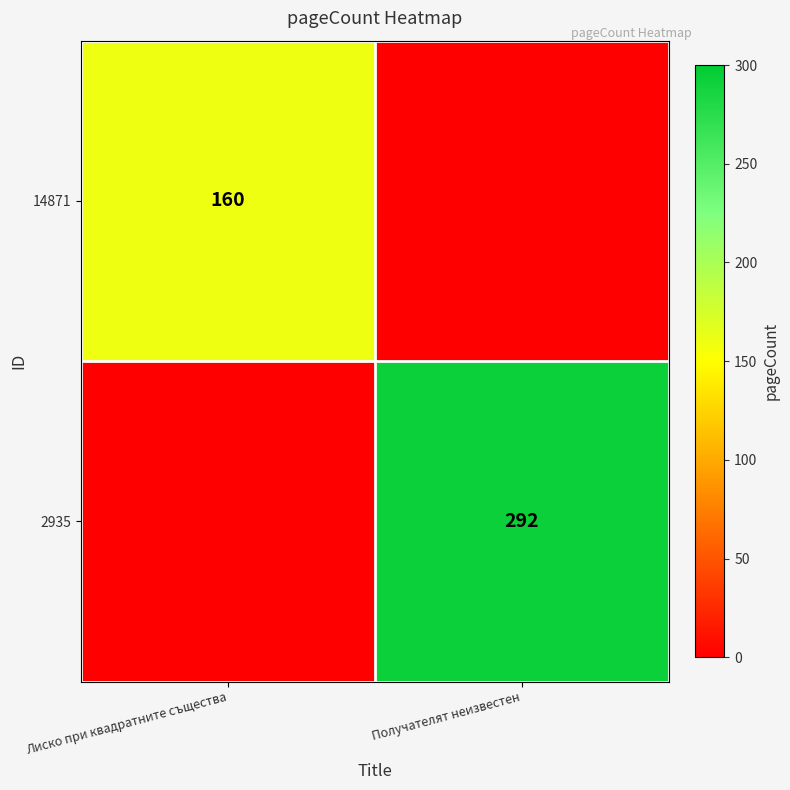

True or false: 14871 has a value of 160 at Лиско при квадратните същества.

True